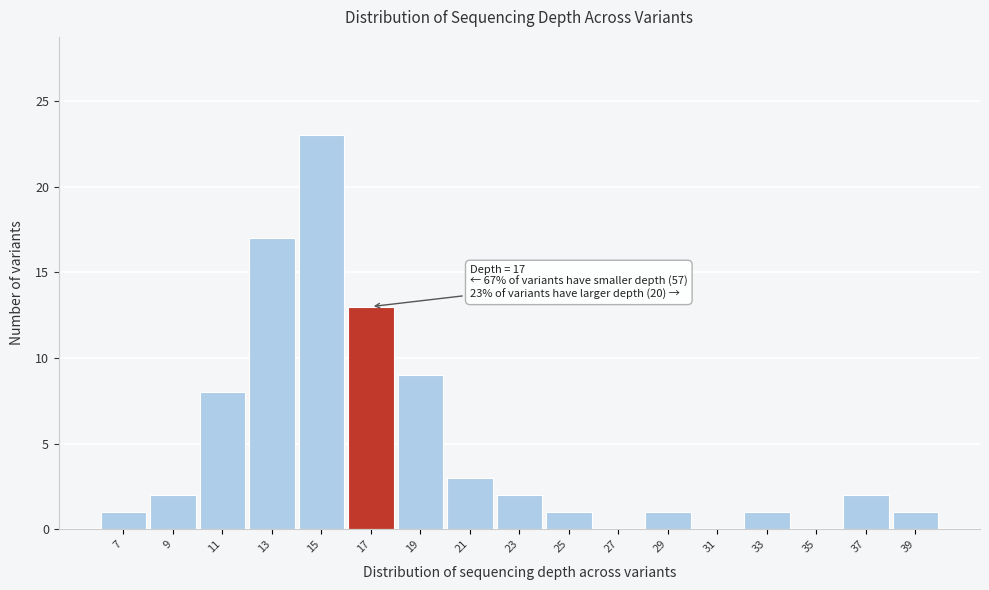

Which range on the x-axis has the tallest bar?

14 to 16